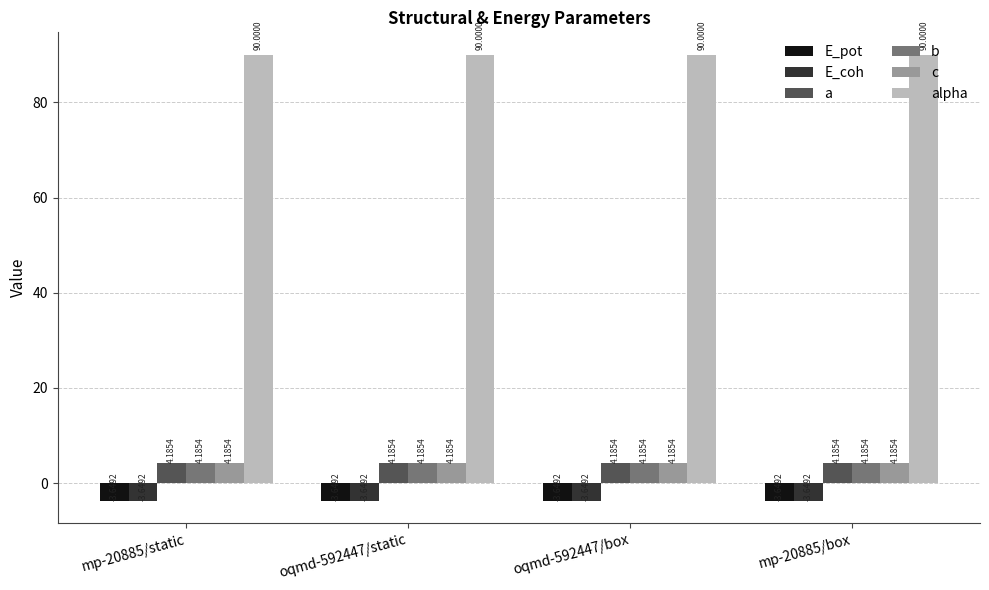

Is the value of E_coh at mp-20885/box greater than the value of b at mp-20885/box?

No